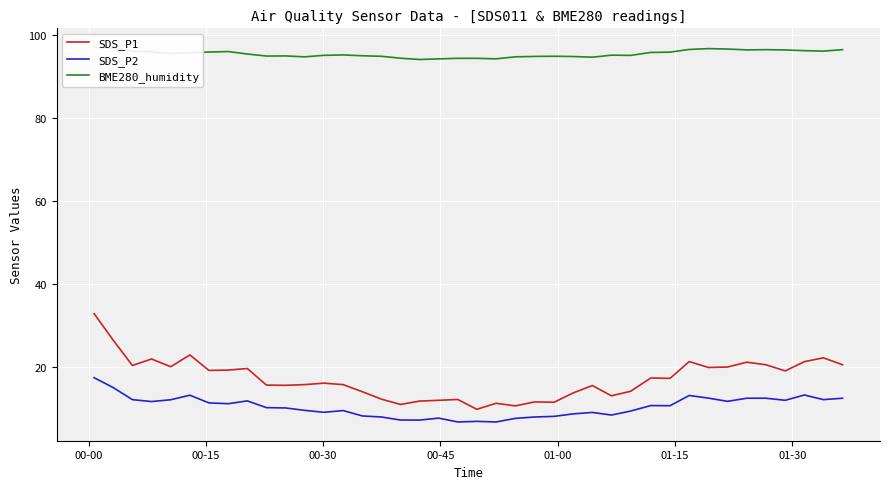

At how many categories does at least one series exceed 92?

40